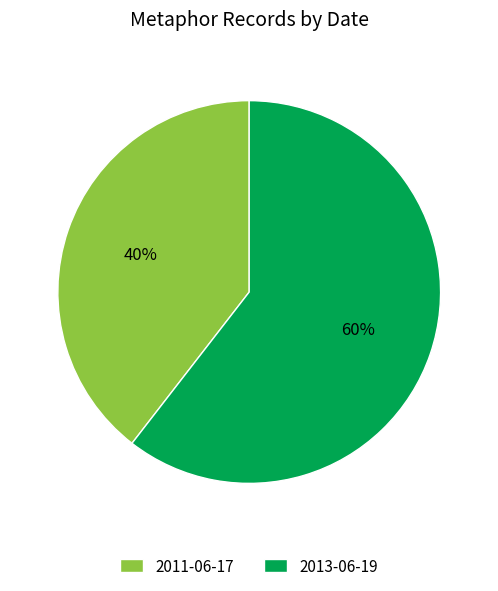

To the nearest percent, what portion does 2013-06-19 represent?

60%